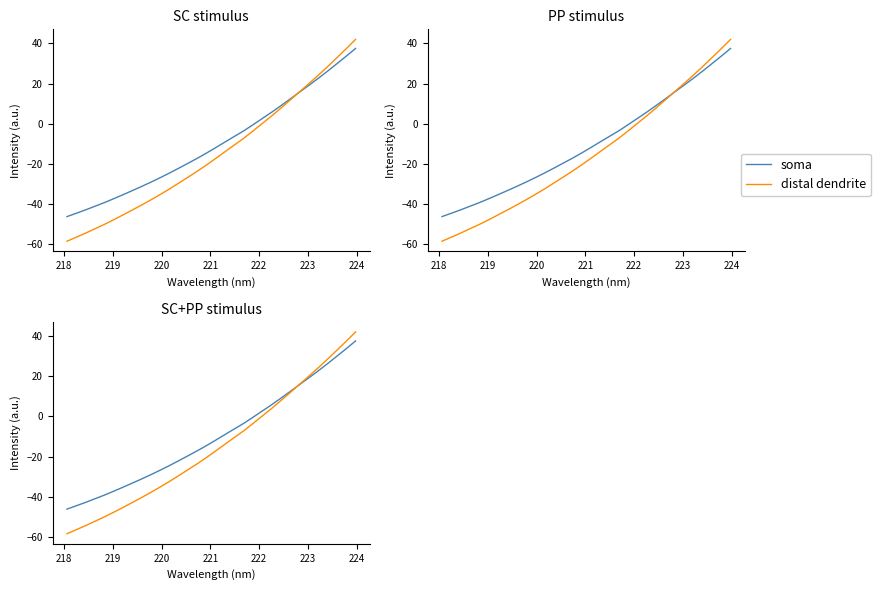

How many values in distal dendrite are above zero?

11